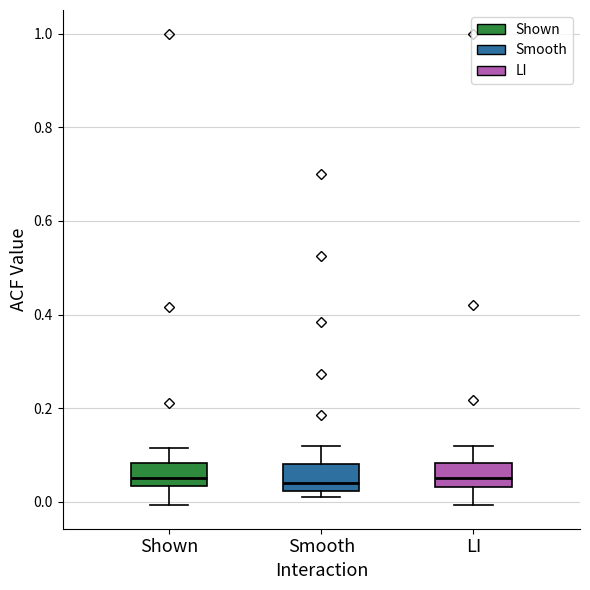

Reading left to right, transcribe this box plot: for each box, give where its median line is, the range the box spans, and where its two whiskers end, as read against the y-axis. The values are not printed on the chart, so give them approximately, as read against the axis.

Shown: median 0.06, box 0.04 to 0.08, whiskers 0.00 to 0.12
Smooth: median 0.04, box 0.02 to 0.08, whiskers 0.02 (just below the box's lower edge) to 0.12
LI: median 0.06, box 0.04 to 0.08, whiskers 0.00 to 0.12